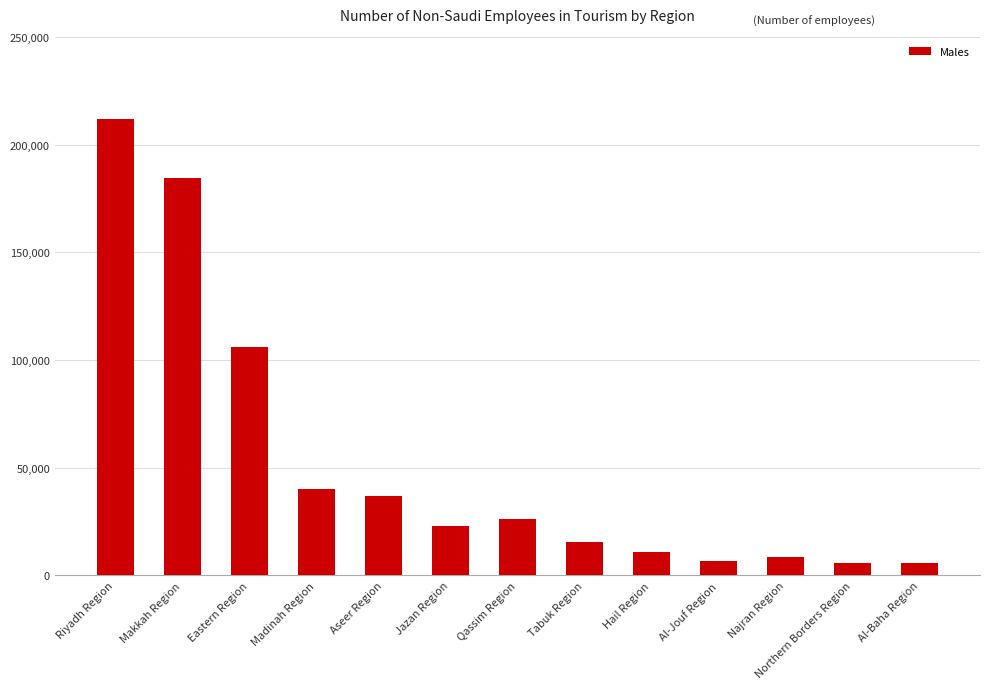

What is the change in value from Jazan Region to Al-Jouf Region?

-16215